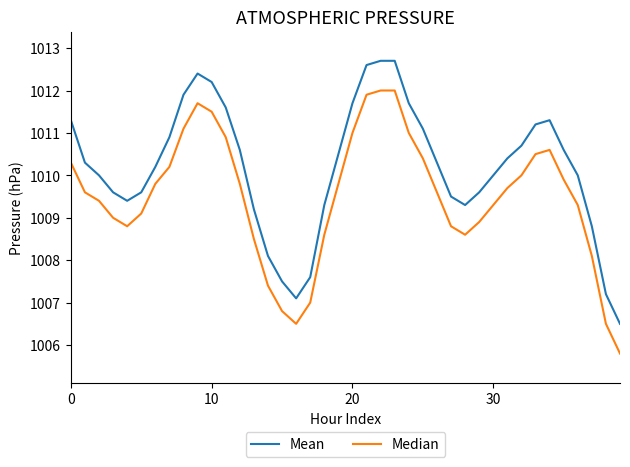

List the series in order of their overall mean, highest first.

Mean, Median